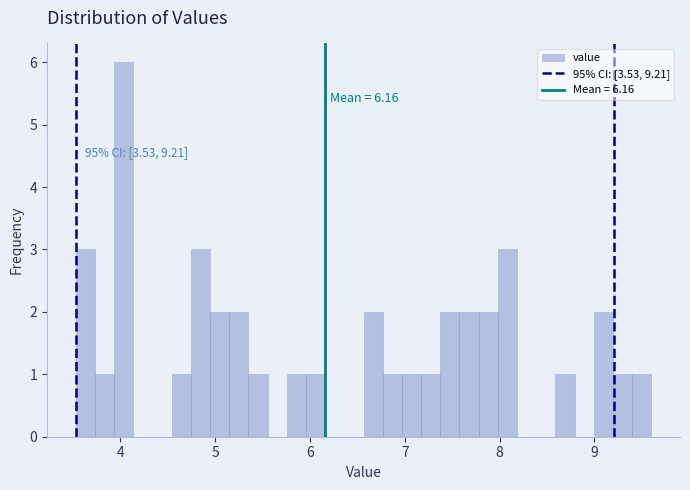

Read against the x-axis, roughly where is the centre of the tallest bar?

4.0